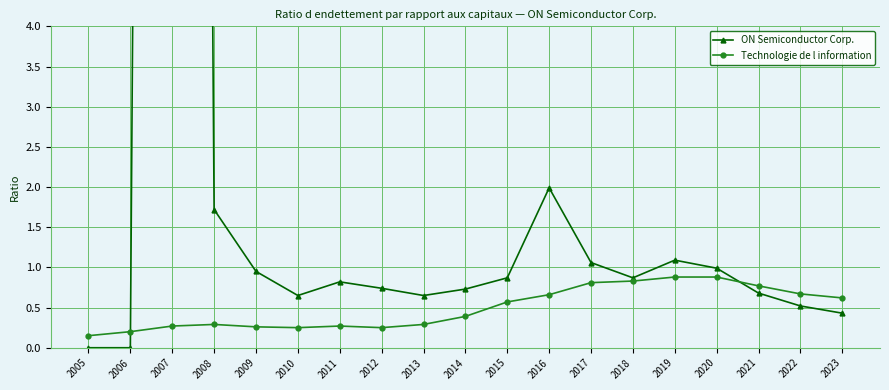

Rank the series at 2006 from lowest to highest value.

ON Semiconductor Corp., Technologie de l information